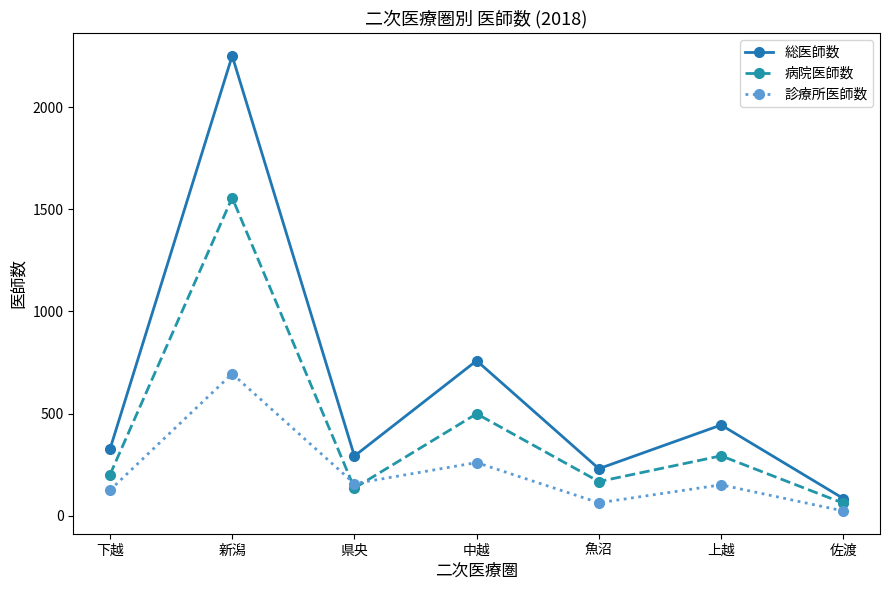

What position from the right is 中越?

4